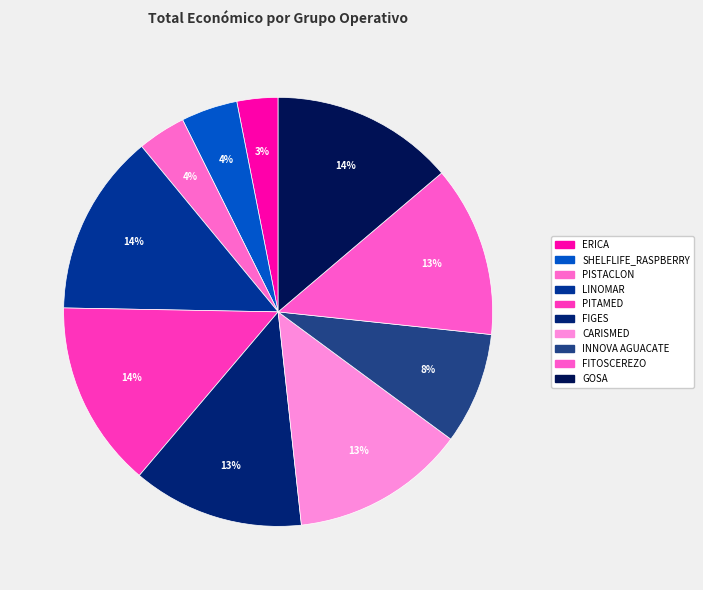

Does PISTACLON account for over 50% of the chart?

No